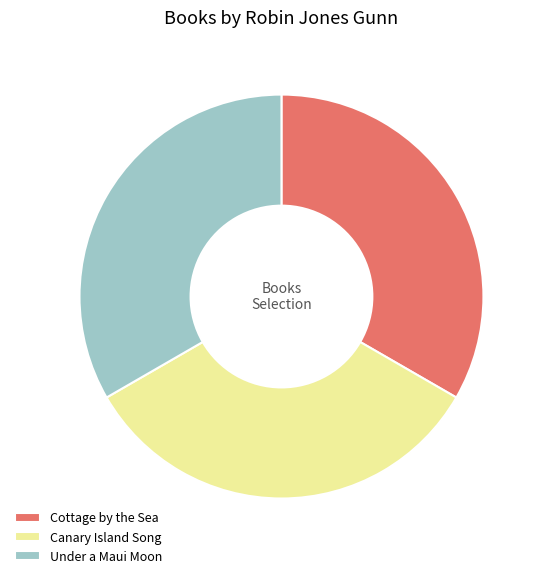

Approximately how many times larger is the value at Cottage by the Sea compared to Under a Maui Moon?

1.0